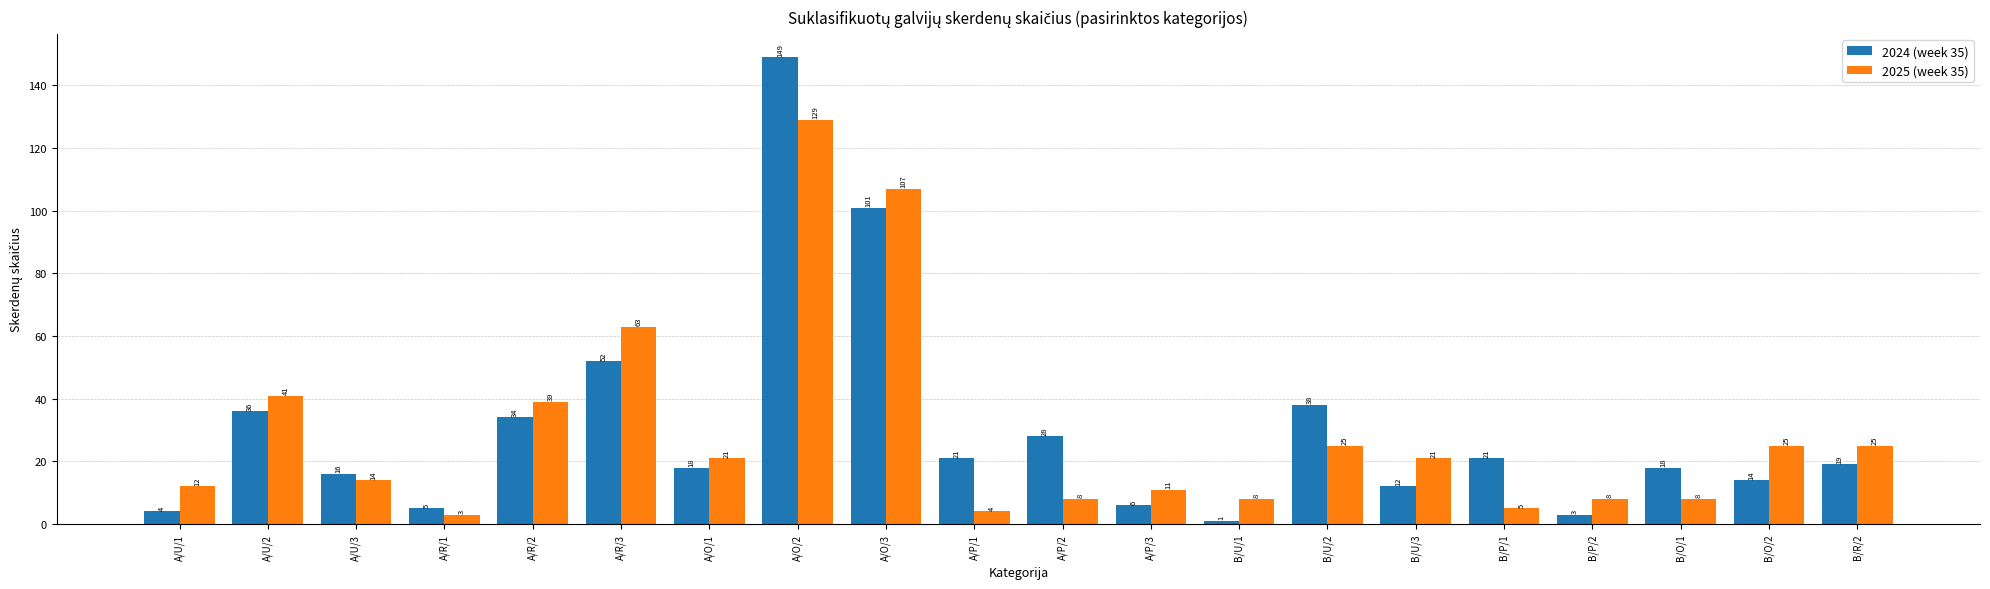

How many categories are shown in the chart?

20